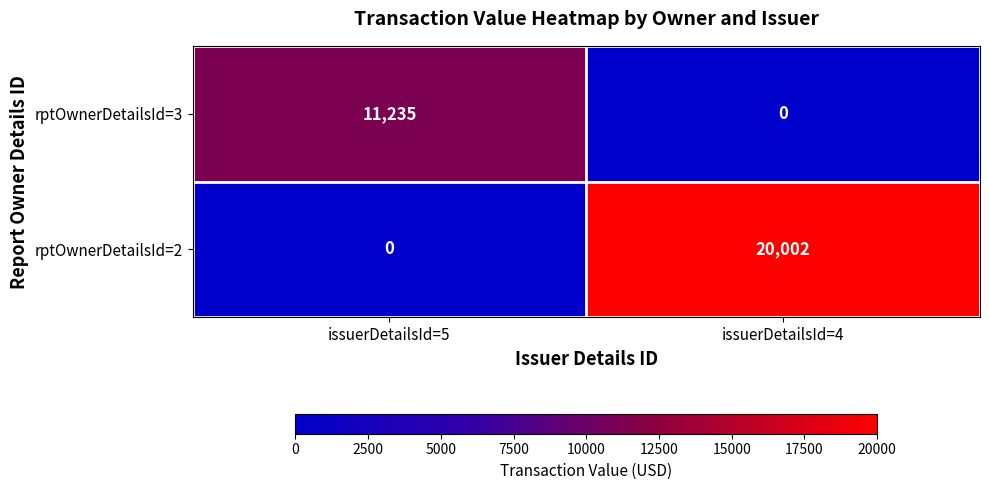

At which category is the sum across all series the highest?

issuerDetailsId=4